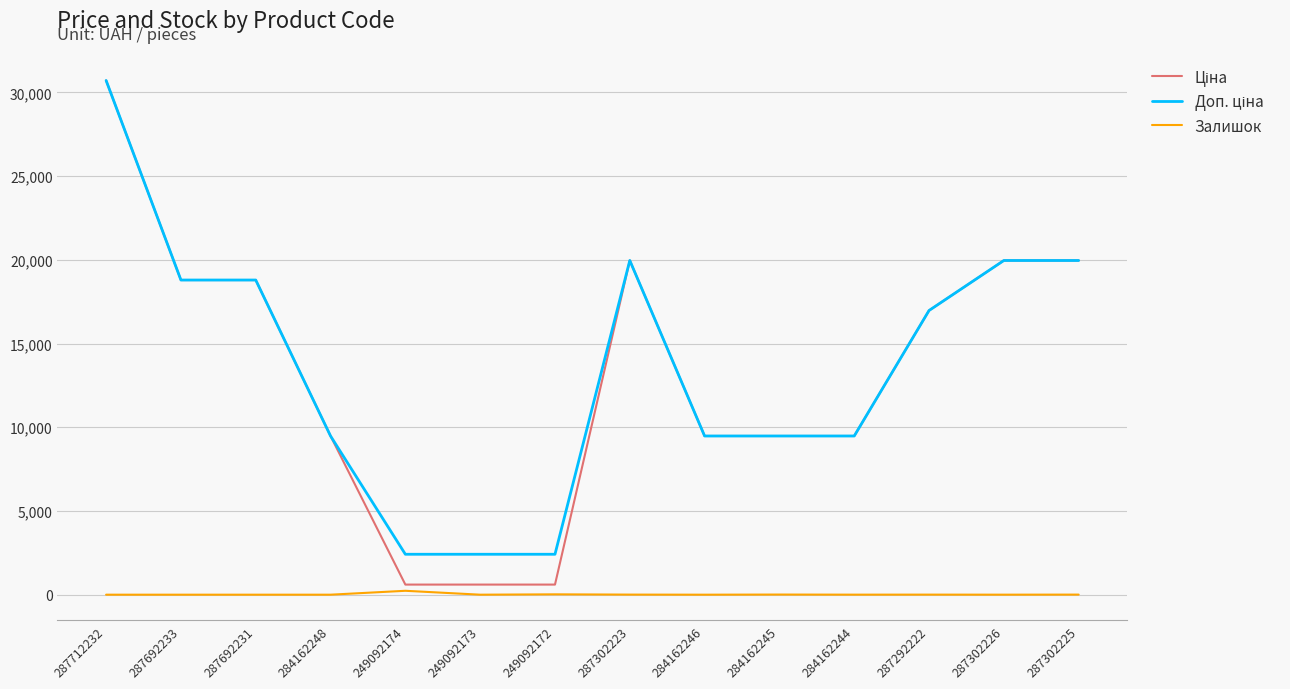

Which label corresponds to the largest value in the chart?

287712232